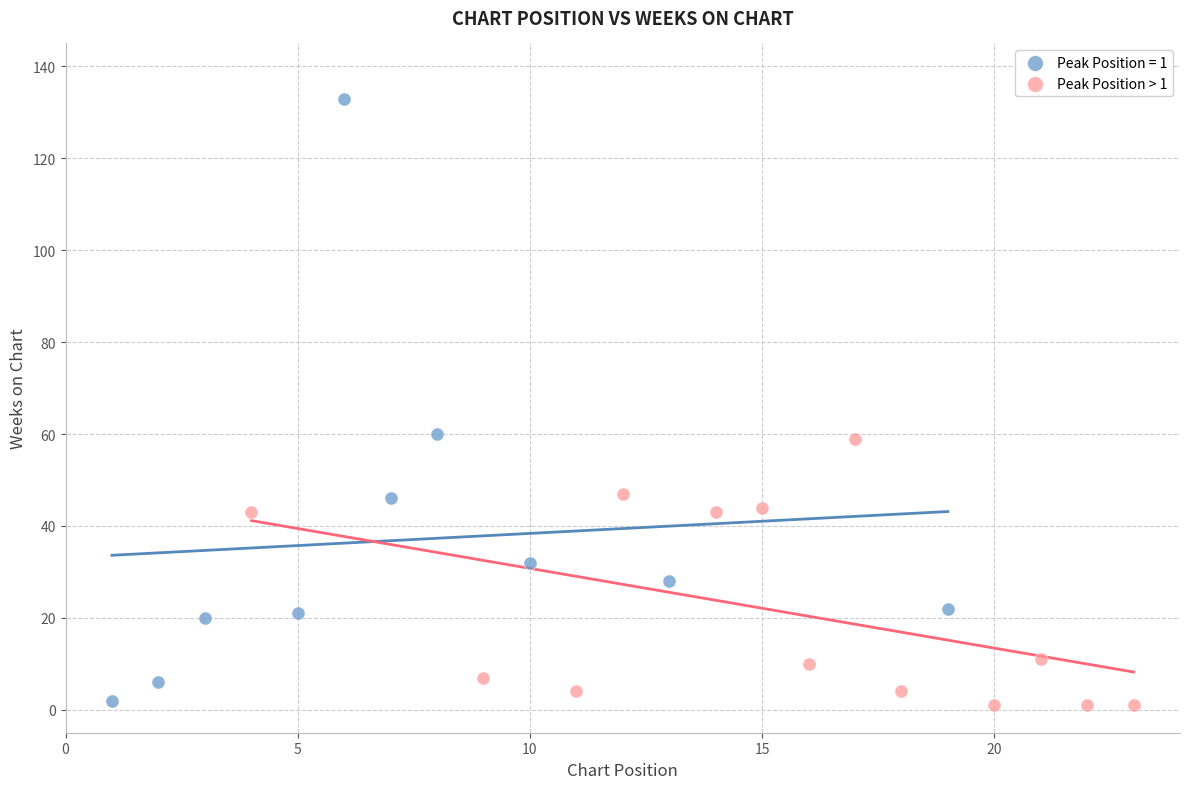

Which series has the widest spread of Y values?

Peak Position = 1